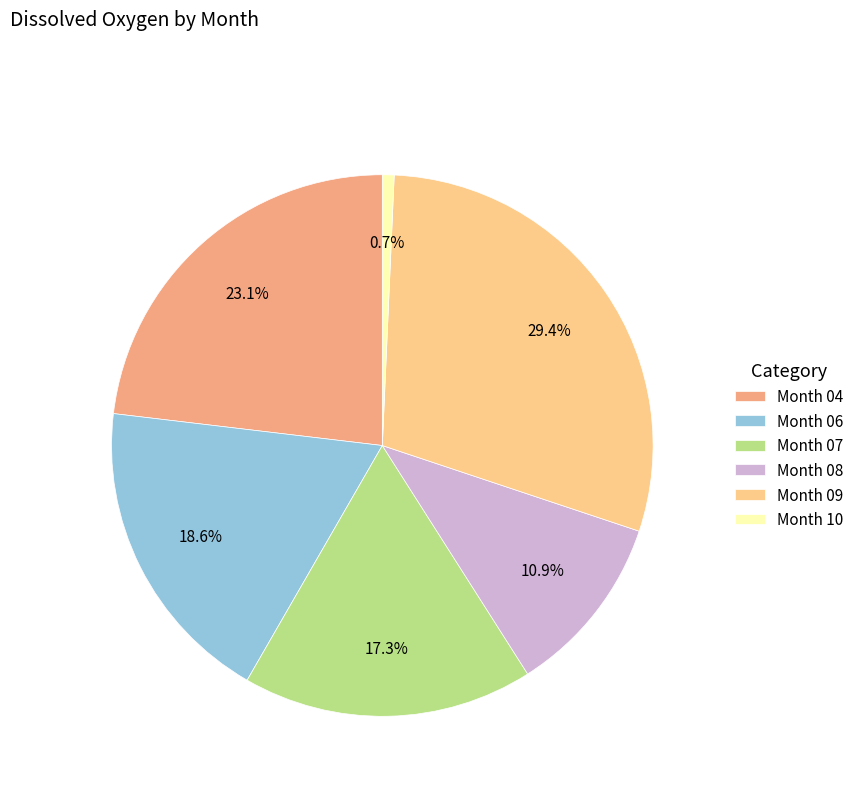

How much of the chart is everything except Month 09?

70.6%